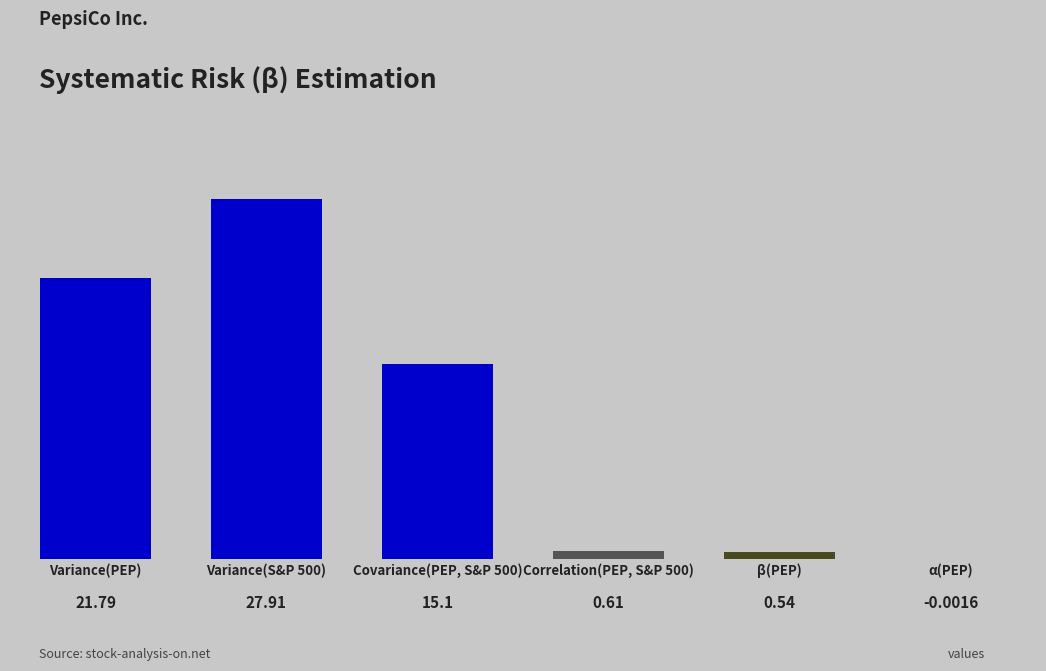

Rank the categories by value from highest to lowest.

1, 0, 2, 3, 4, 5